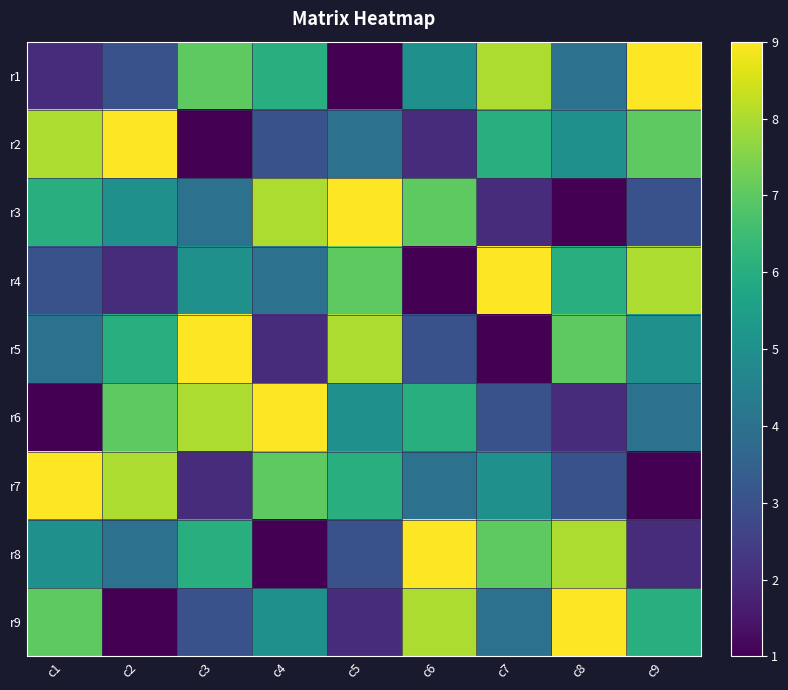

What is the greatest value displayed?

9